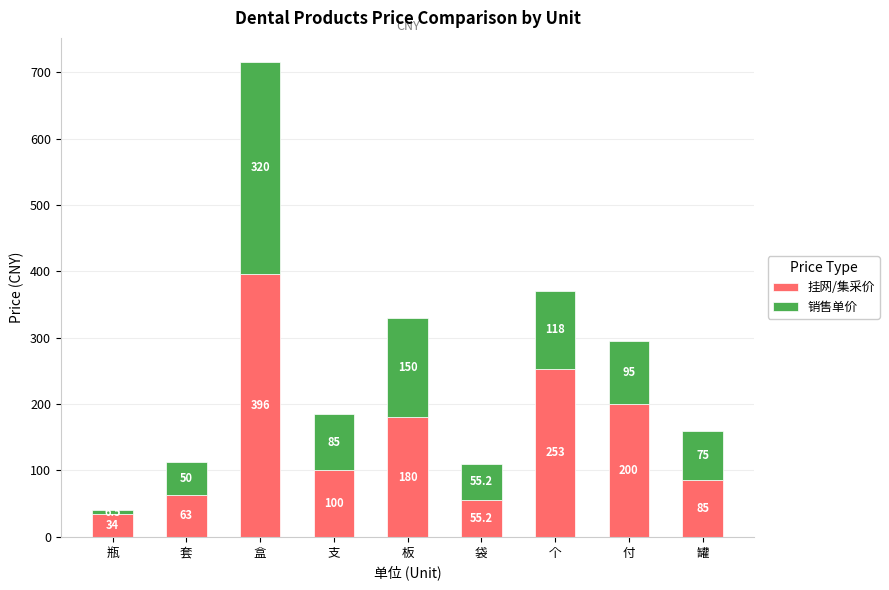

What is the average value of the 挂网/集采价 series?

151.8